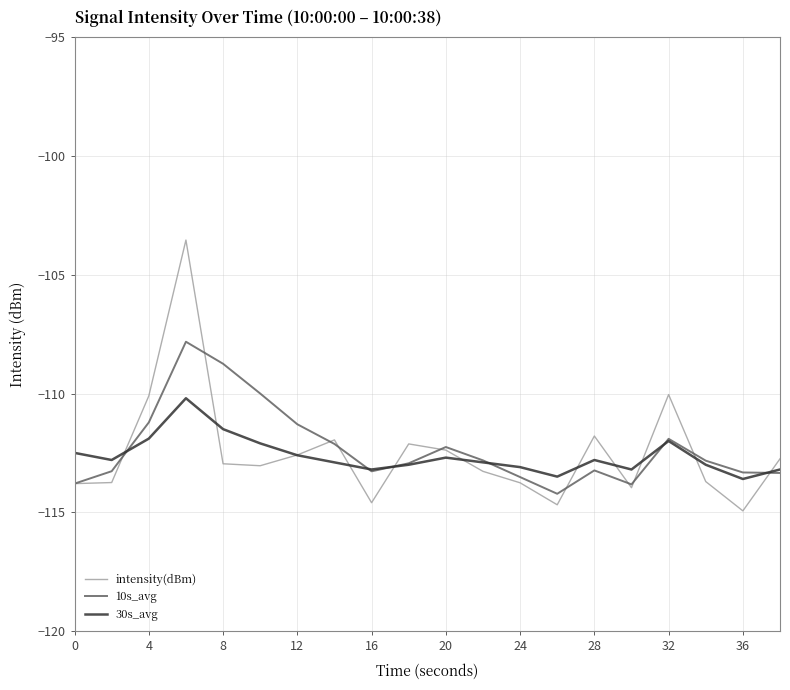

What is the minimum value shown in the chart?

-114.9